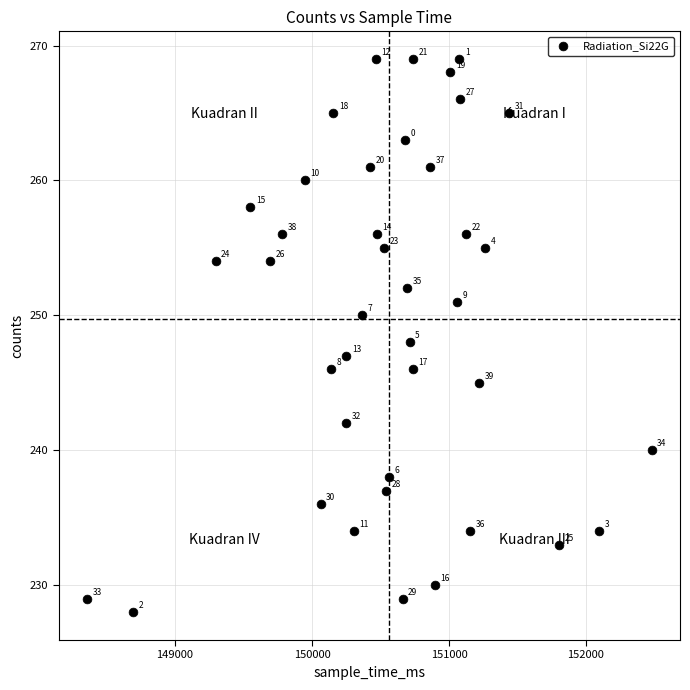

What is the range of X values (max minus min)?

4123